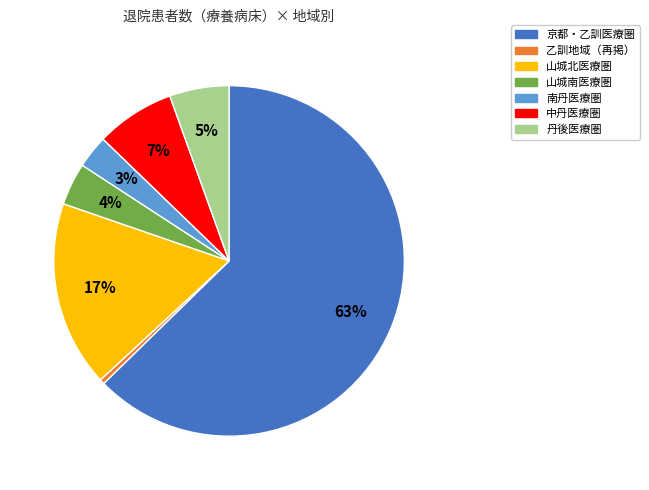

To the nearest percent, what is the average slice percentage?

14%